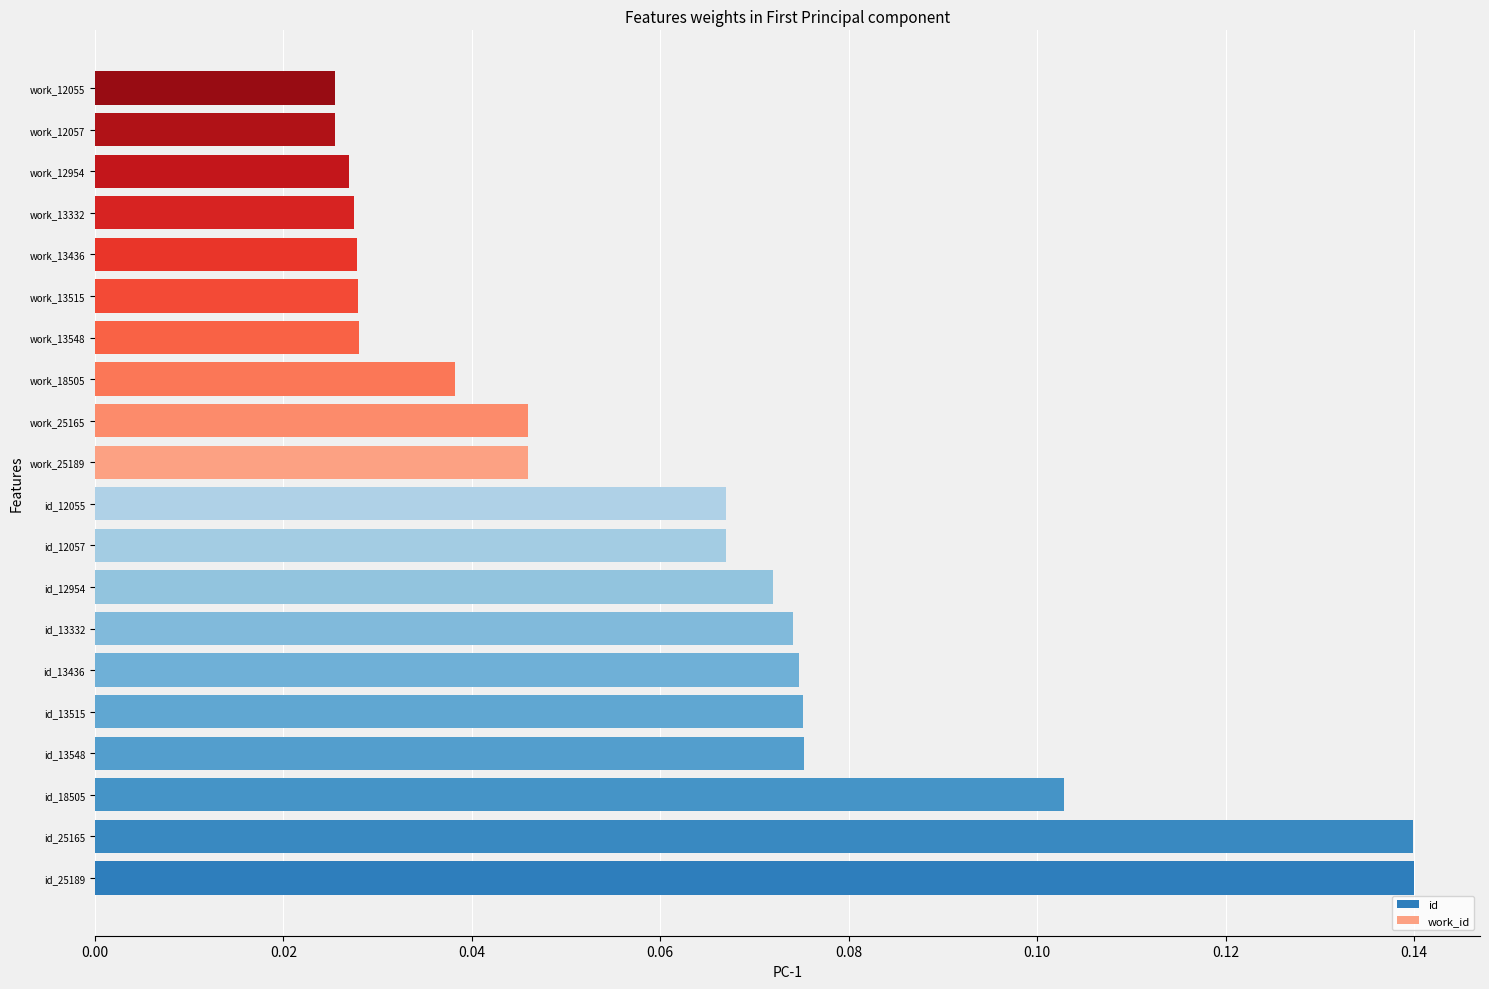

What is the total value across all series at 0.10?

0.1